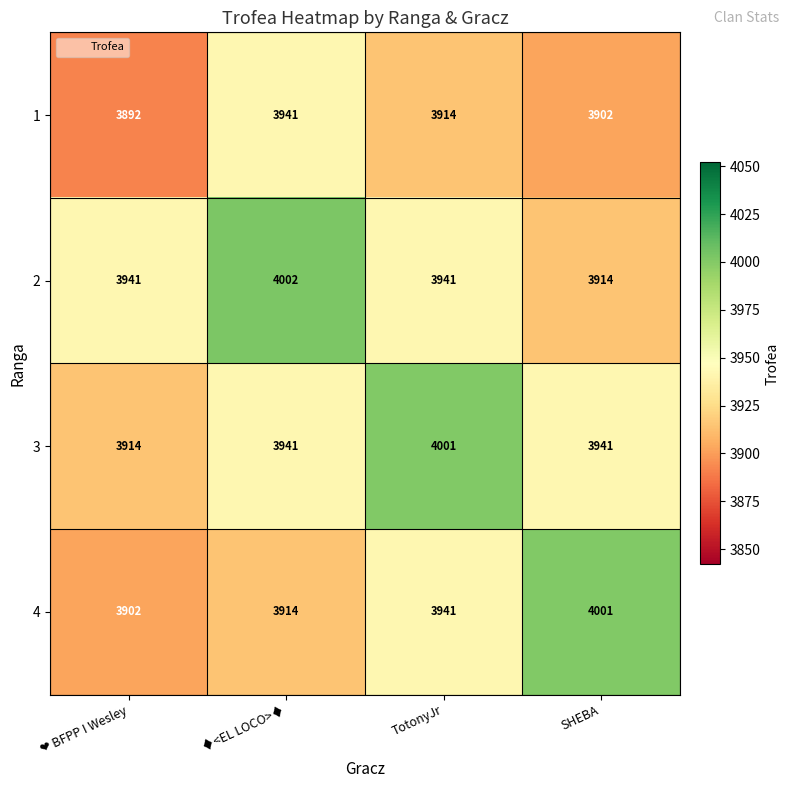

Which label corresponds to the largest value in the chart?

♦<EL LOCO>♦